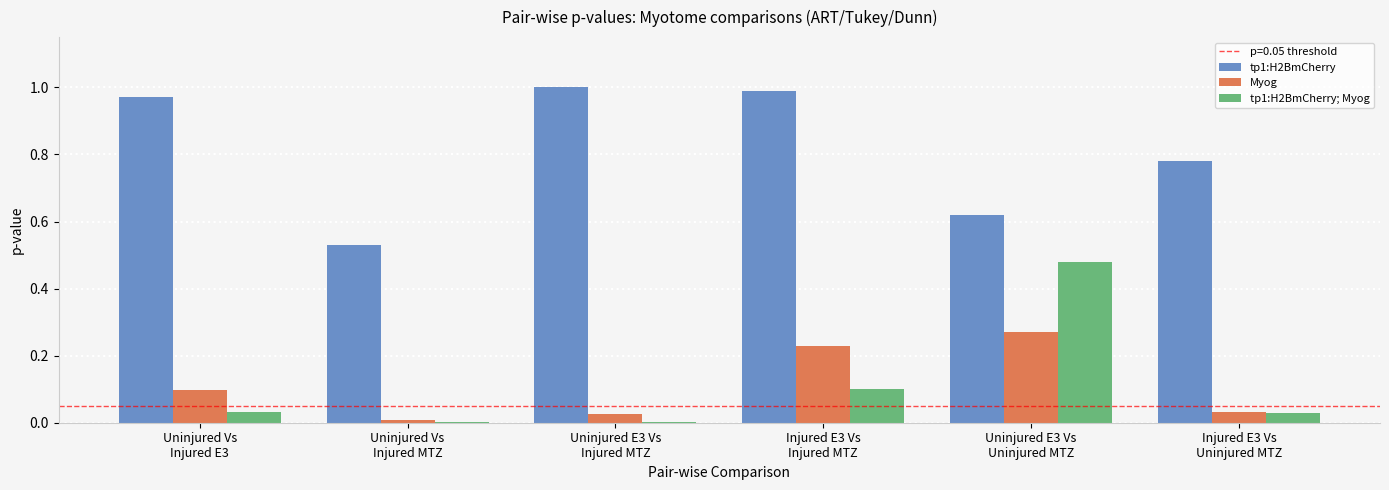

How many groups of bars are there?

6